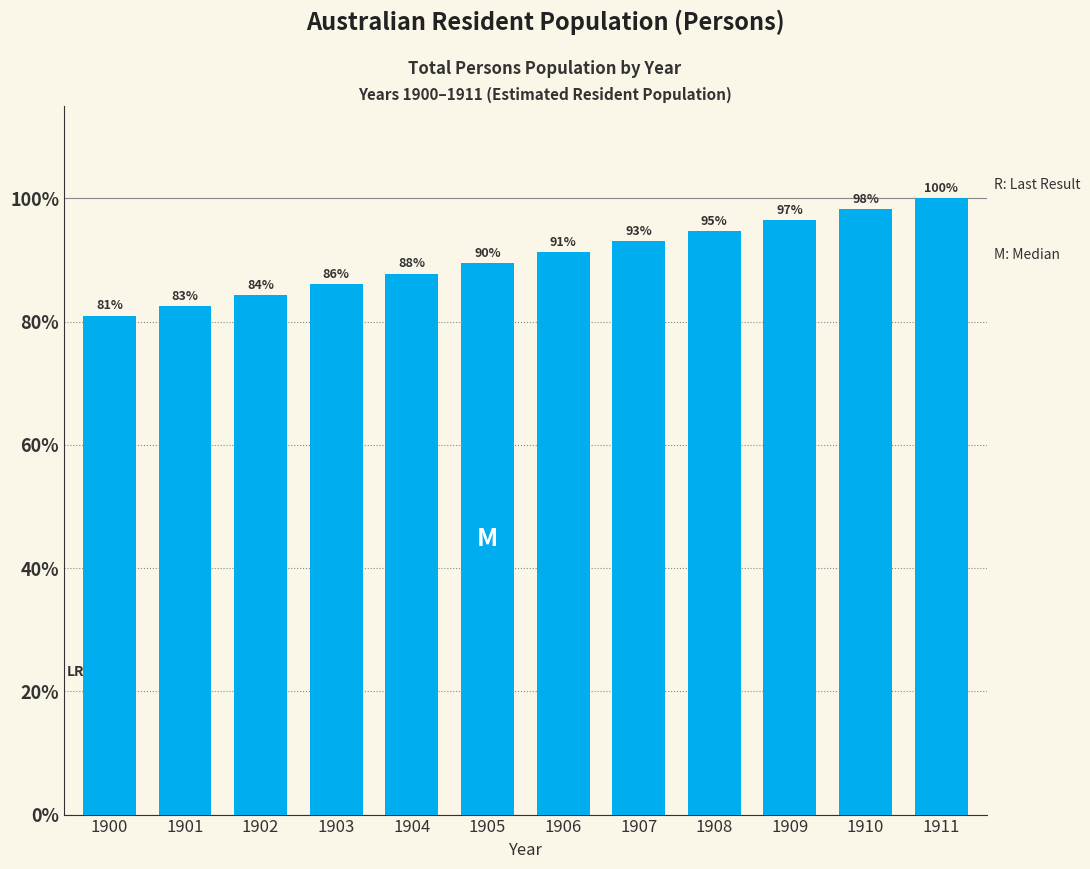

Does the chart contain any negative values?

No